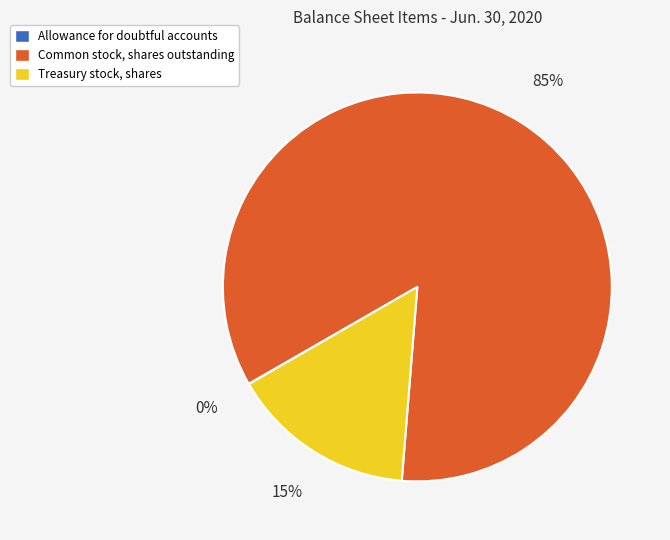

What is the largest slice in the pie chart?

Common stock, shares outstanding